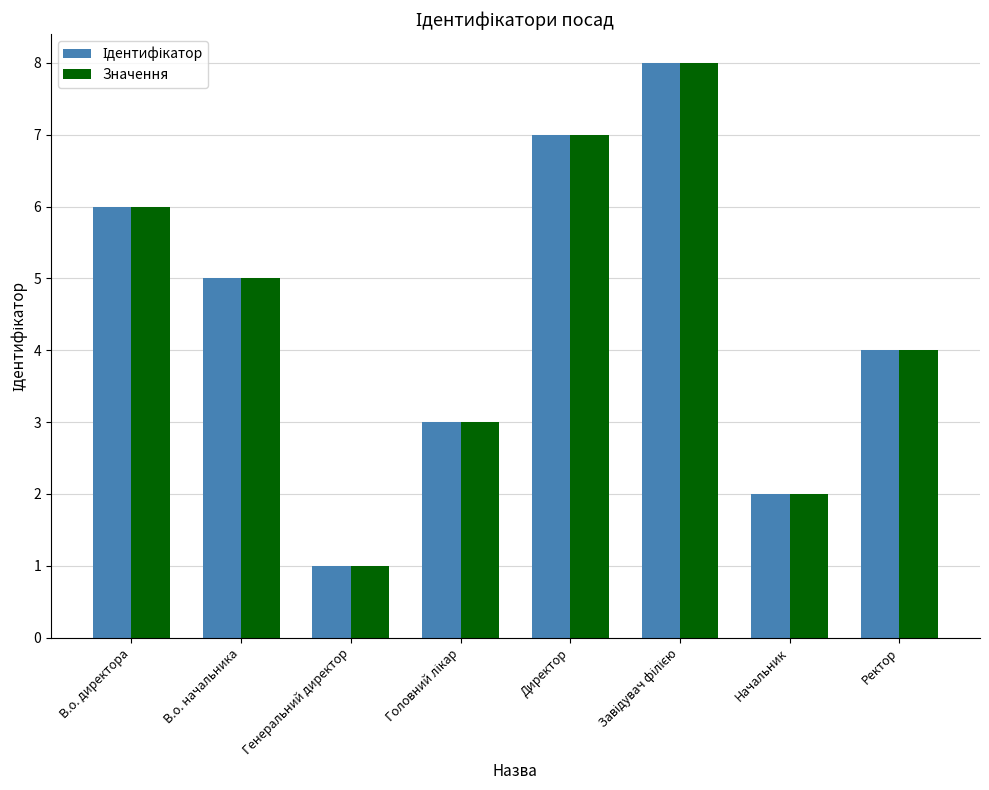

What is the maximum value shown in the chart?

8